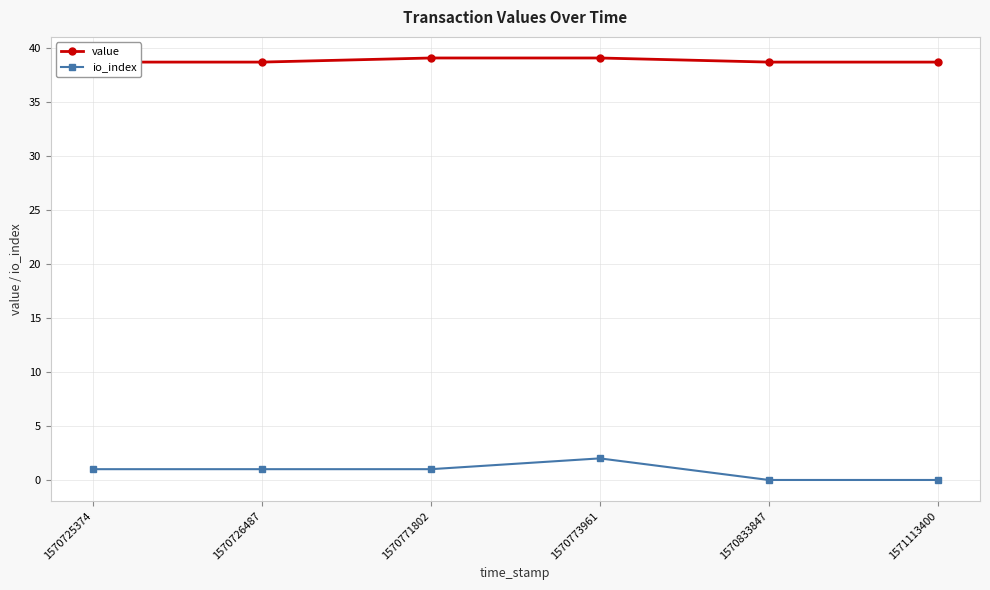

What is the value of the io_index point at the 3rd from the left?

1